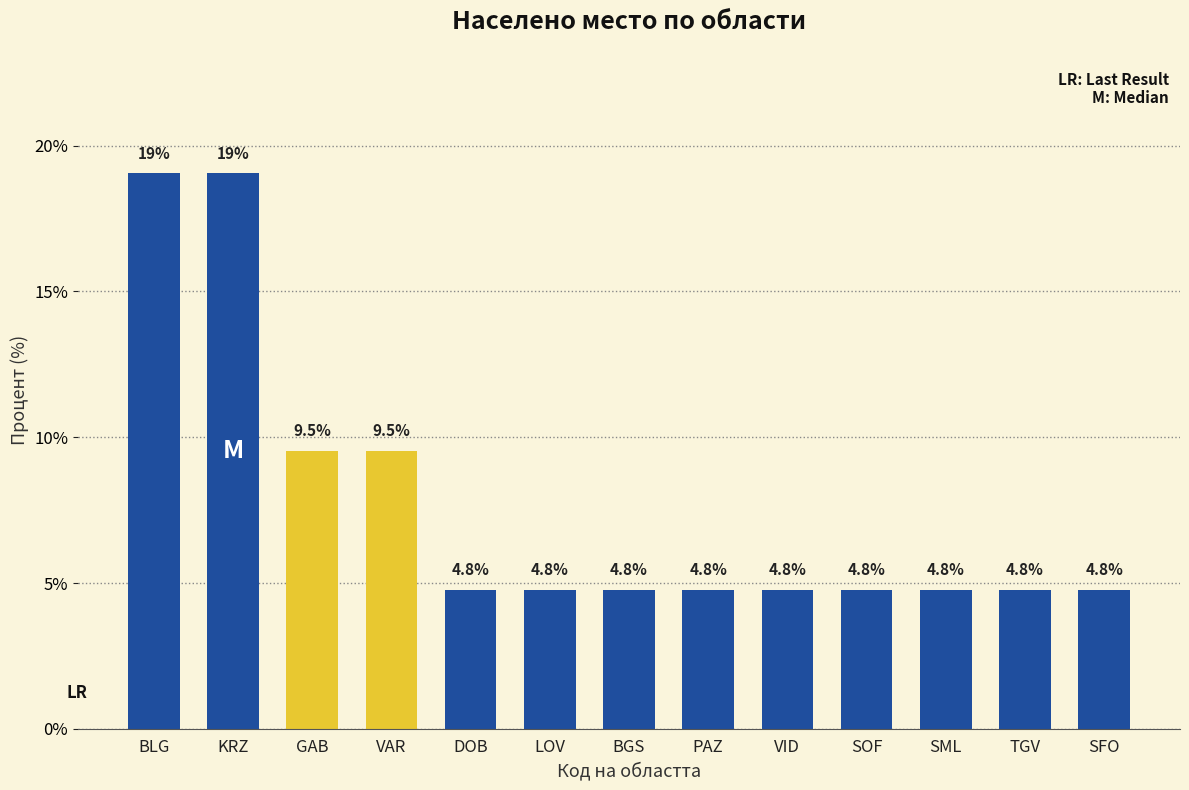

What is the greatest value displayed?

19.0